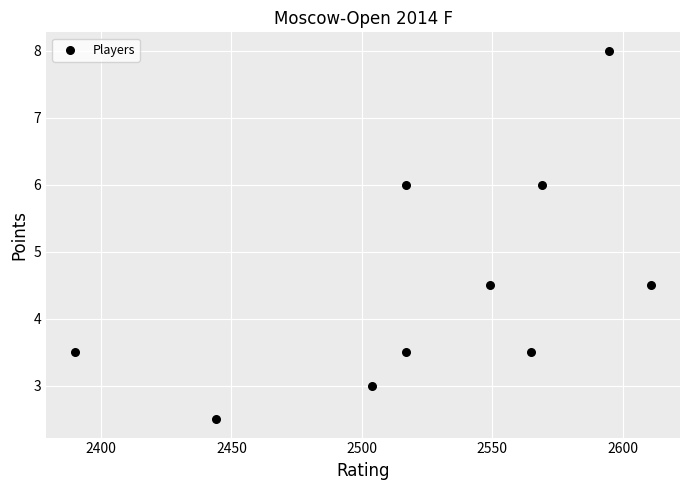

What is the range of X values (max minus min)?

221.0